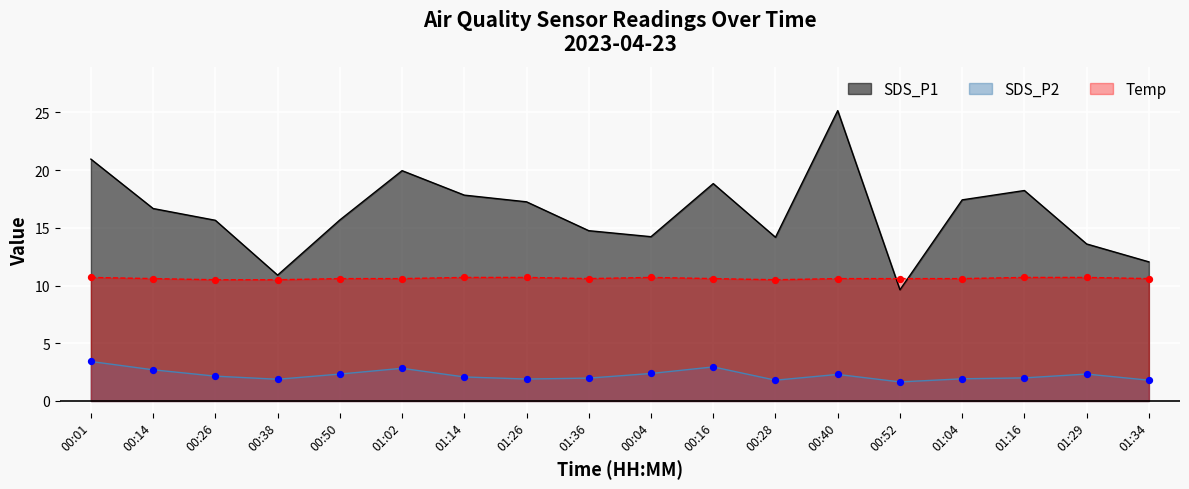

What are all the series names shown in the legend?

SDS_P1, SDS_P2, Temp